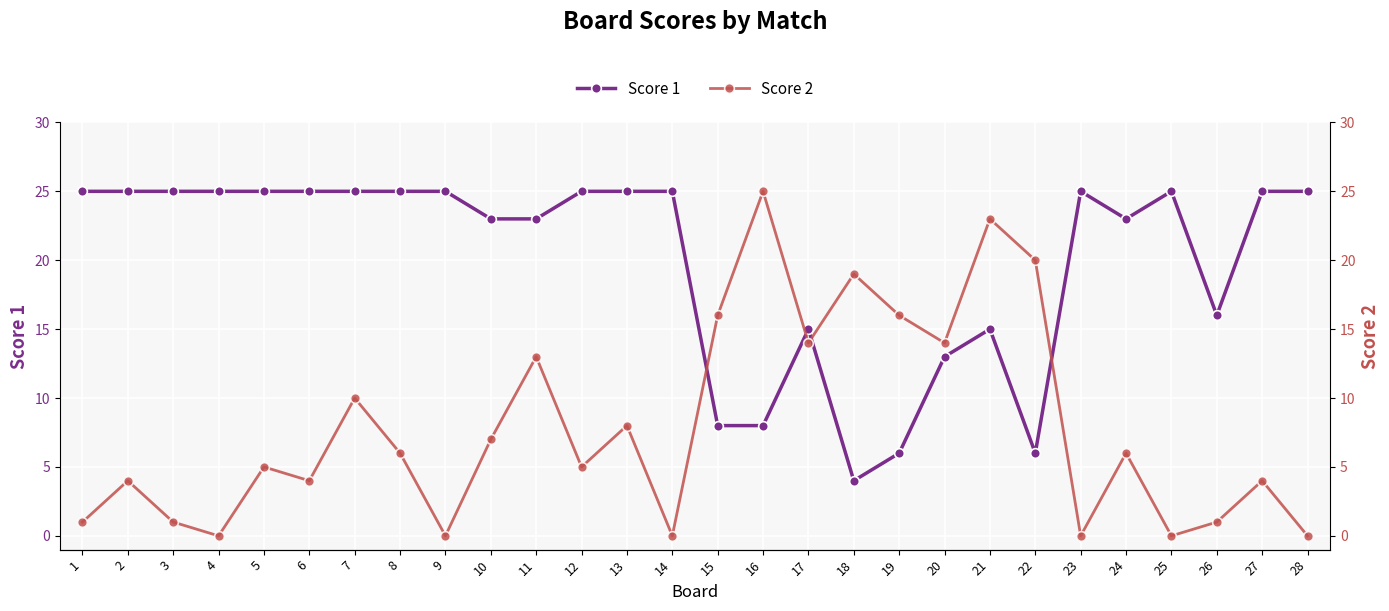

List the labels in order of Score 1 value, smallest first.

18, 19, 22, 15, 16, 20, 17, 21, 26, 10, 11, 24, 1, 2, 3, 4, 5, 6, 7, 8, 9, 12, 13, 14, 23, 25, 27, 28